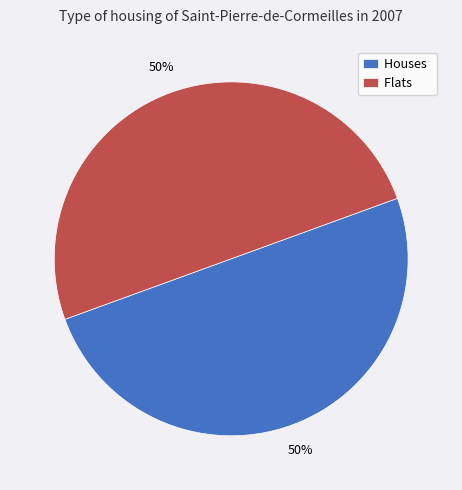

To the nearest percent, what is the combined percentage of Houses and Flats?

100%